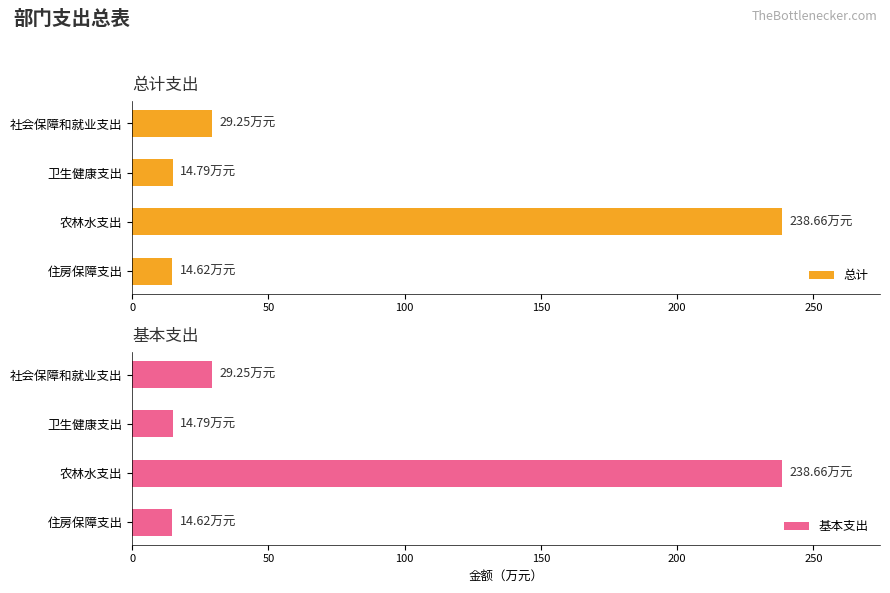

What is the difference between the maximum and second lowest values in the 总计 series?

223.9